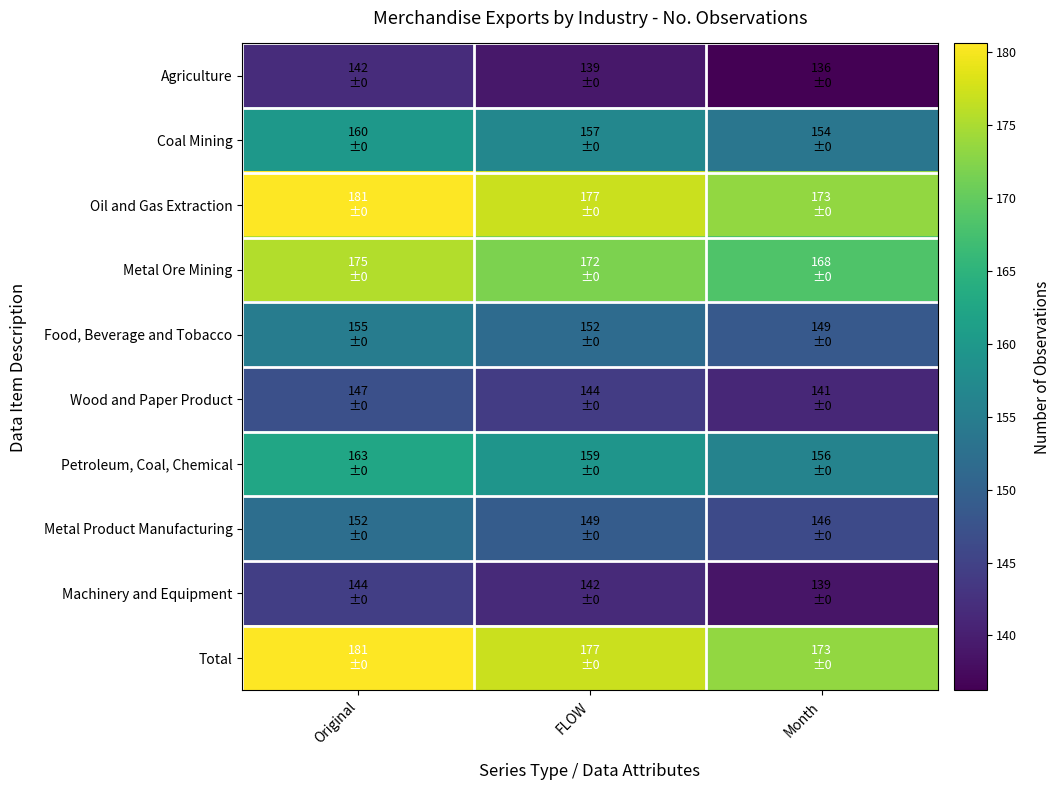

Which category has the lowest value across all series?

Month